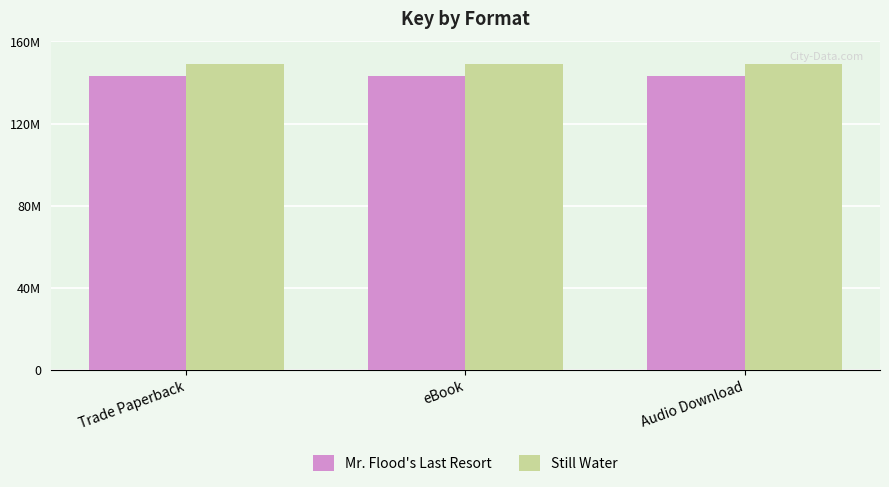

Does the chart contain any negative values?

No